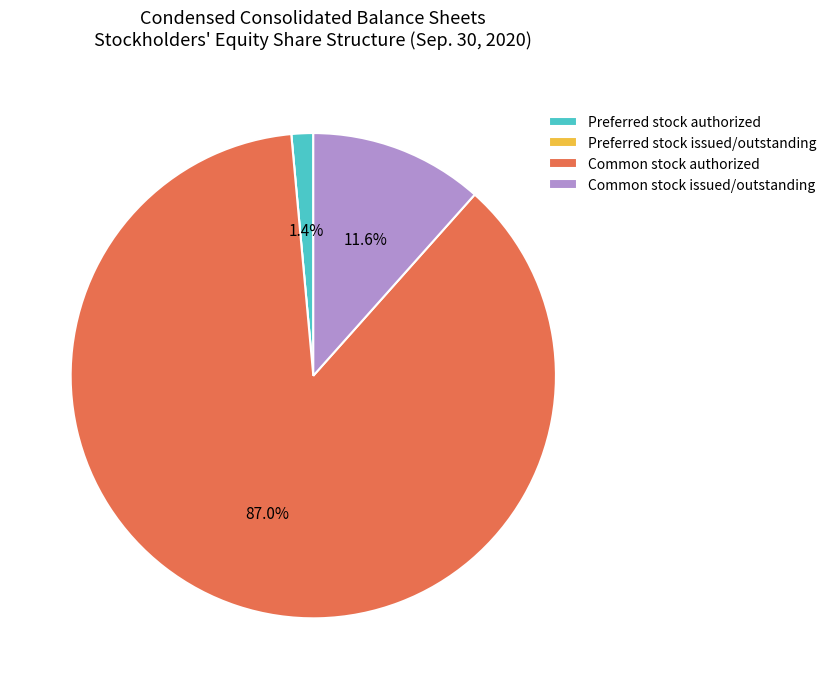

Between Common stock issued/outstanding and Preferred stock authorized, which is larger?

Common stock issued/outstanding